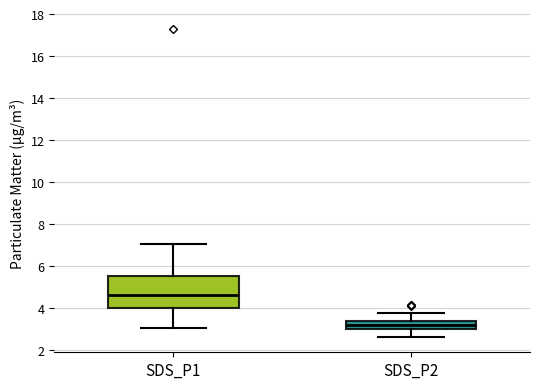

Reading left to right, read every box against the y-axis: the position of its median line, the range the box covers, and the ends of its whiskers. The values are not printed on the chart, so give them approximately, as read against the axis.

SDS_P1: median 4.6, box 4.0 to 5.6, whiskers 3.0 to 7.0
SDS_P2: median 3.2, box 3.0 to 3.4, whiskers 2.6 to 3.8